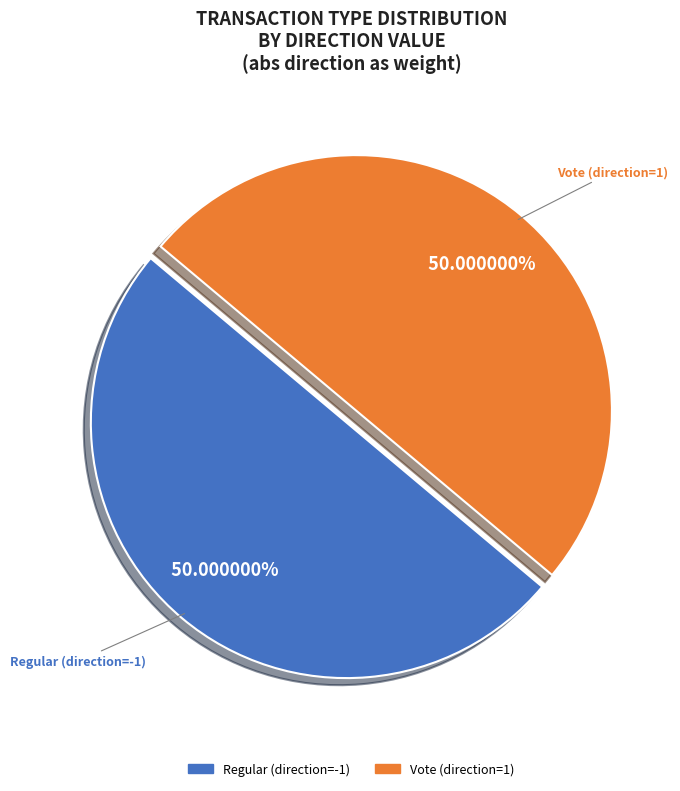

Does any single category account for the majority?

Yes